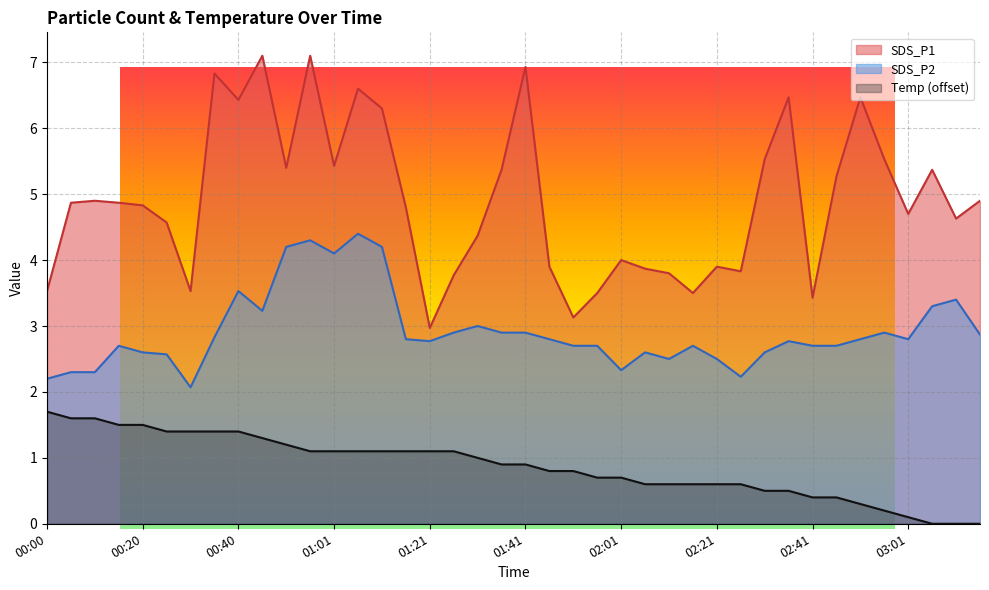

What is the difference between the second highest and second lowest values in the Temp series?

1.6